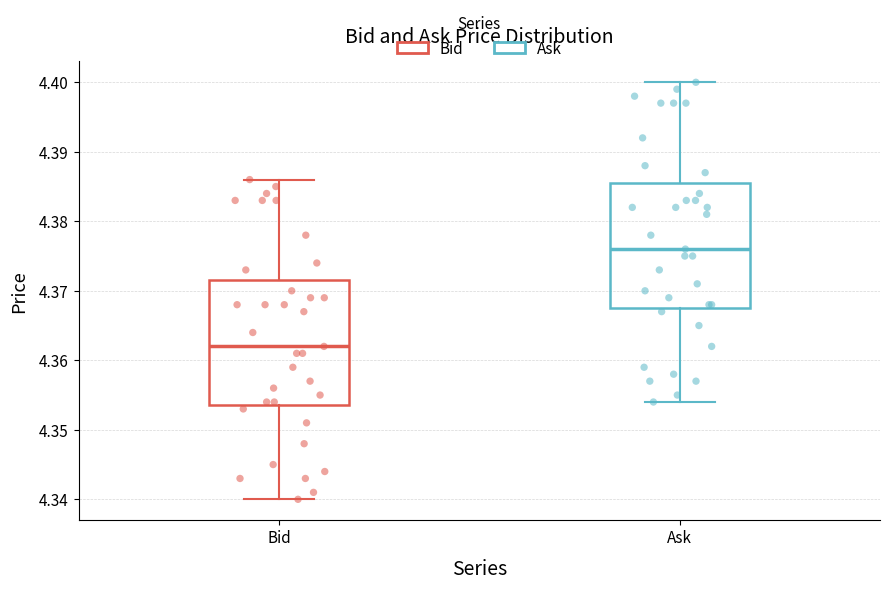

Reading left to right, transcribe this box plot: for each box, give where its median line is, the range the box spans, and where its two whiskers end, as read against the y-axis. The values are not printed on the chart, so give them approximately, as read against the axis.

Bid: median 4.362, box 4.354 to 4.372, whiskers 4.340 to 4.386
Ask: median 4.376, box 4.368 to 4.386, whiskers 4.354 to 4.400